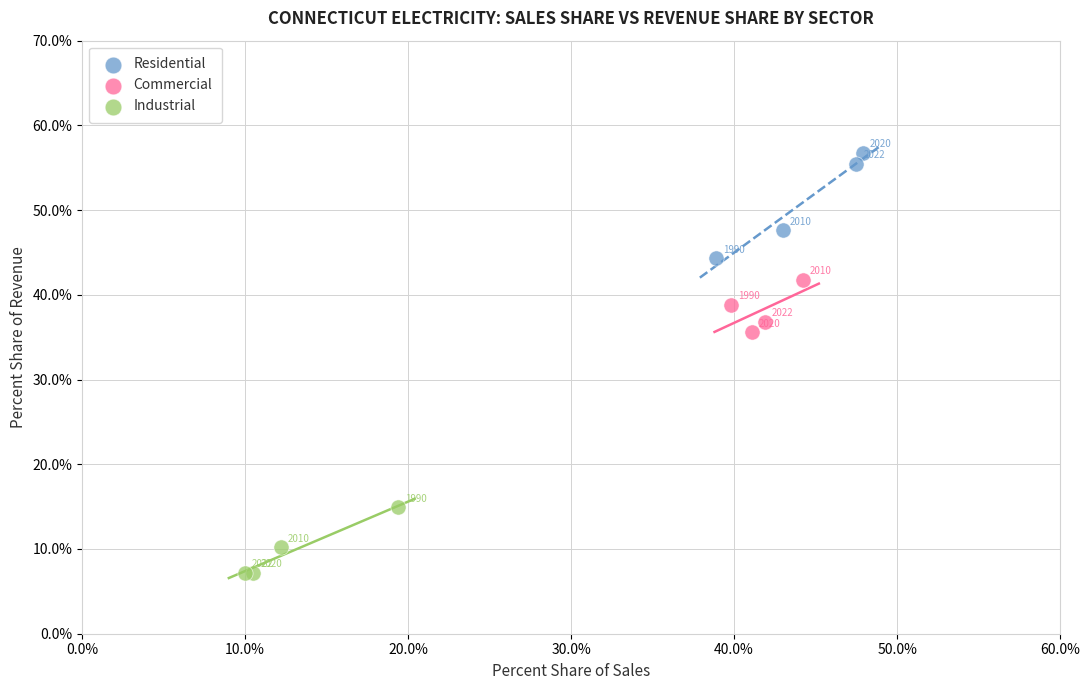

Which series reaches the minimum Y coordinate?

Industrial